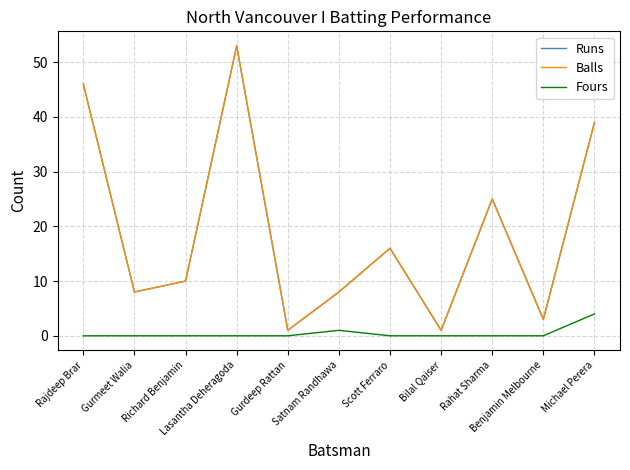

What is the difference between the maximum and minimum values in the Fours series?

4